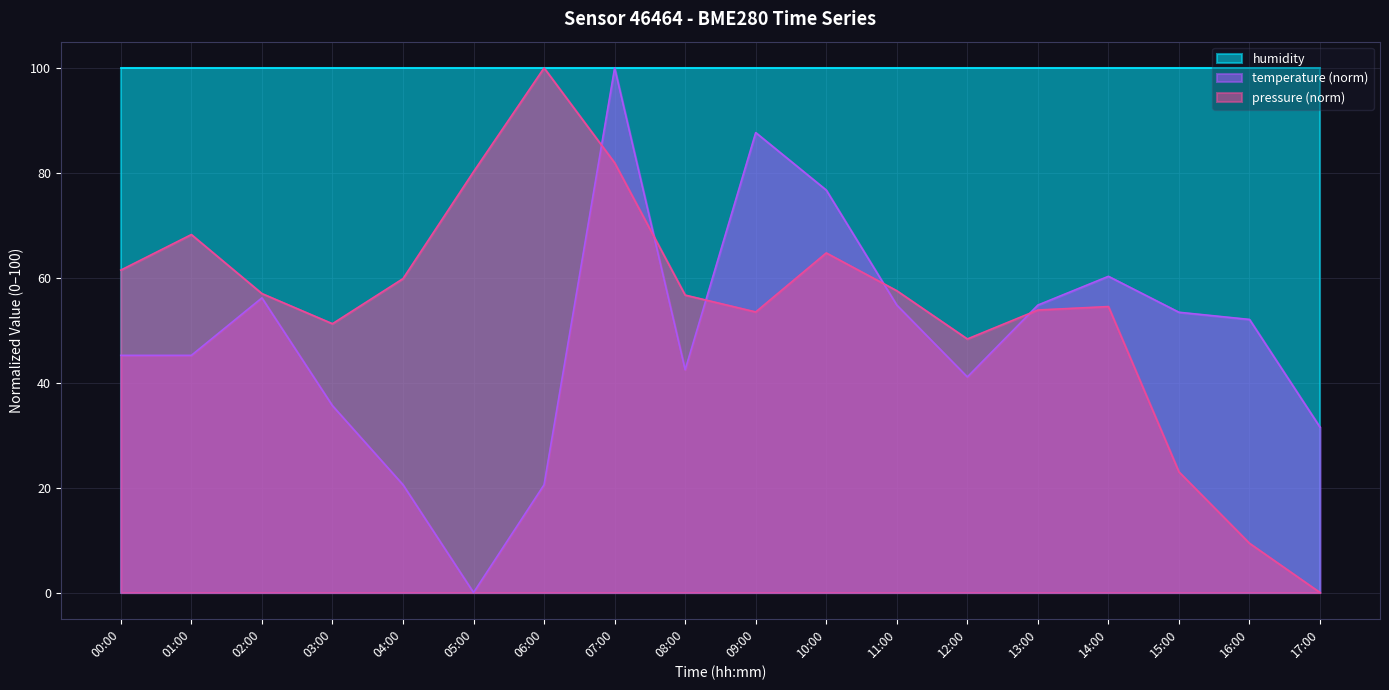

At which label does pressure first exceed 56?

00:00